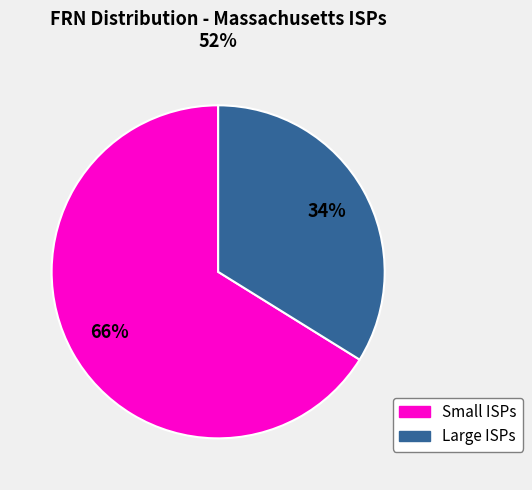

Between Small ISPs and Large ISPs, which is larger?

Small ISPs